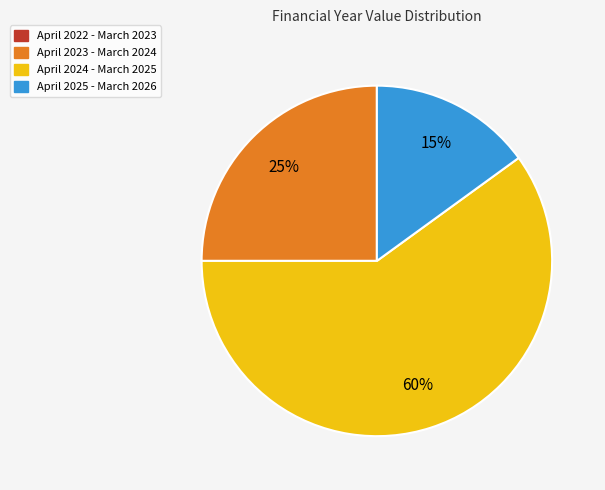

To the nearest percent, what is the average slice percentage?

33%